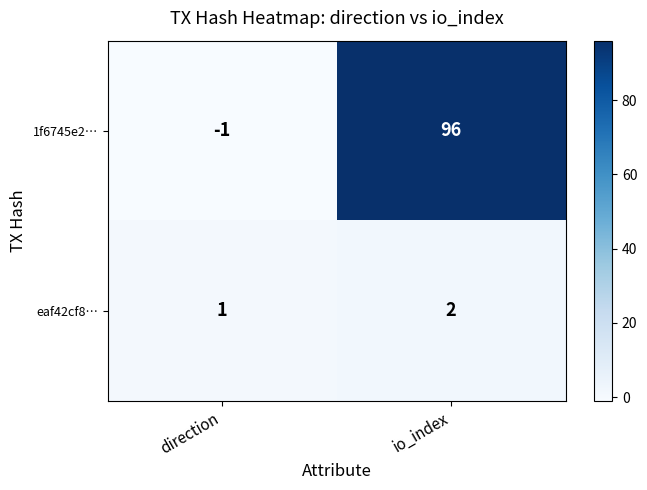

At which label is 1f6745e2… closest to 47?

direction